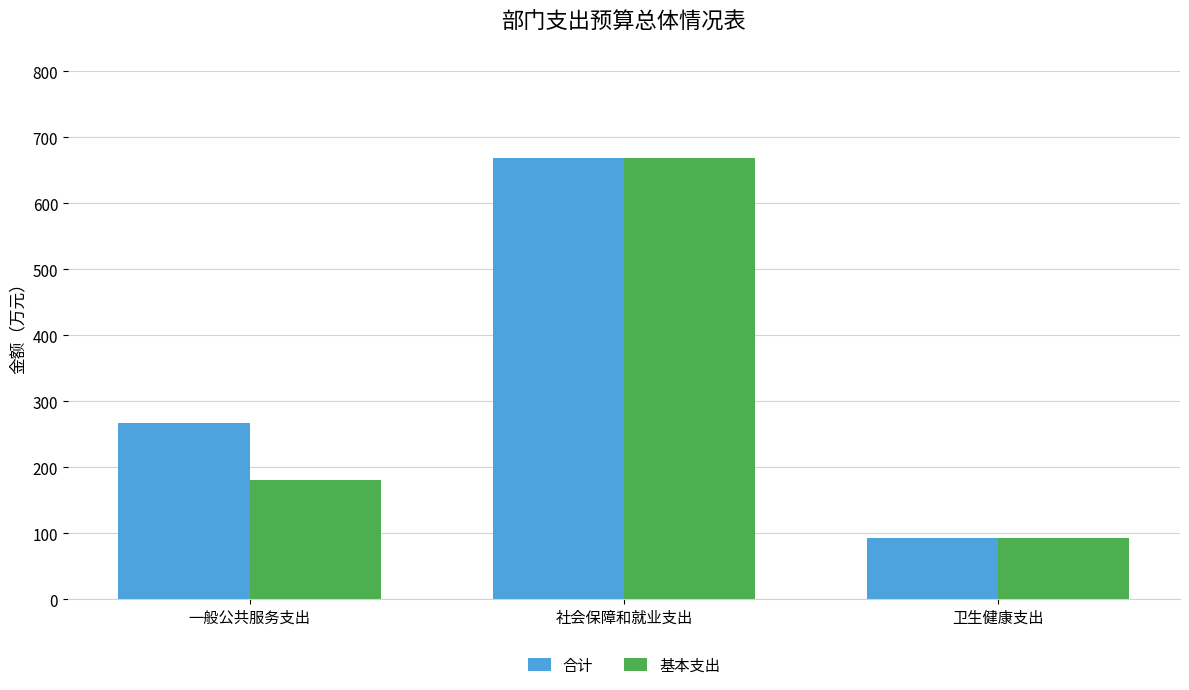

At which label does 合计 reach its peak?

社会保障和就业支出